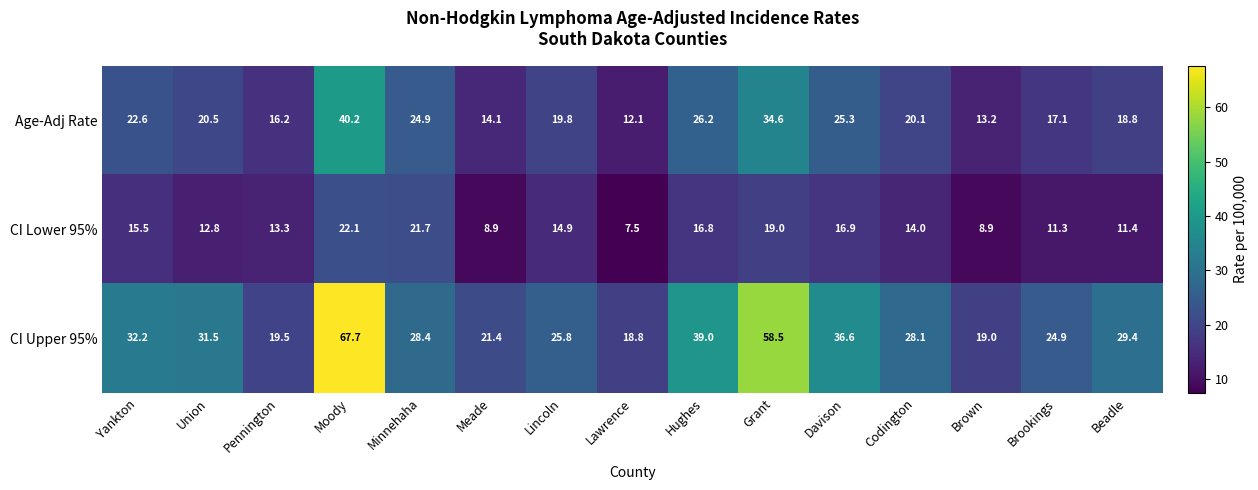

List the series in order of their overall mean, lowest first.

CI Lower 95%, Age-Adj Rate, CI Upper 95%